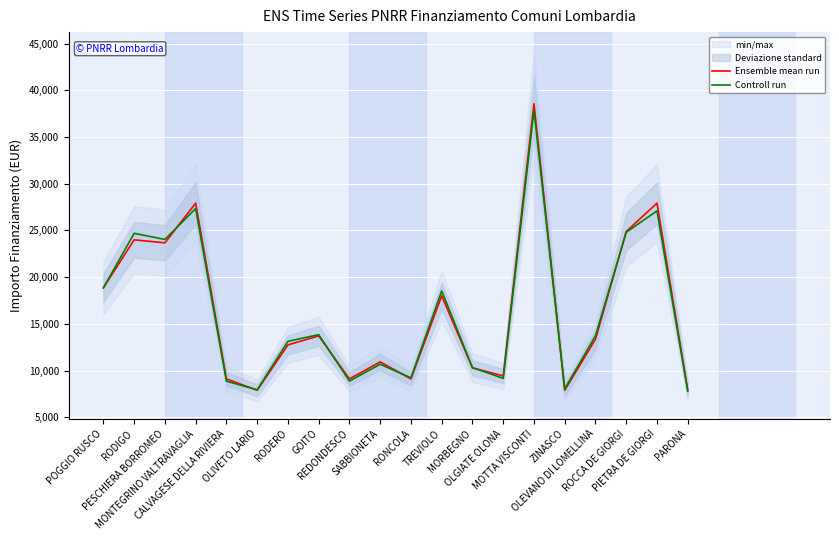

Rank the series by their maximum value, from lowest to highest.

Controll run, Ensemble mean run